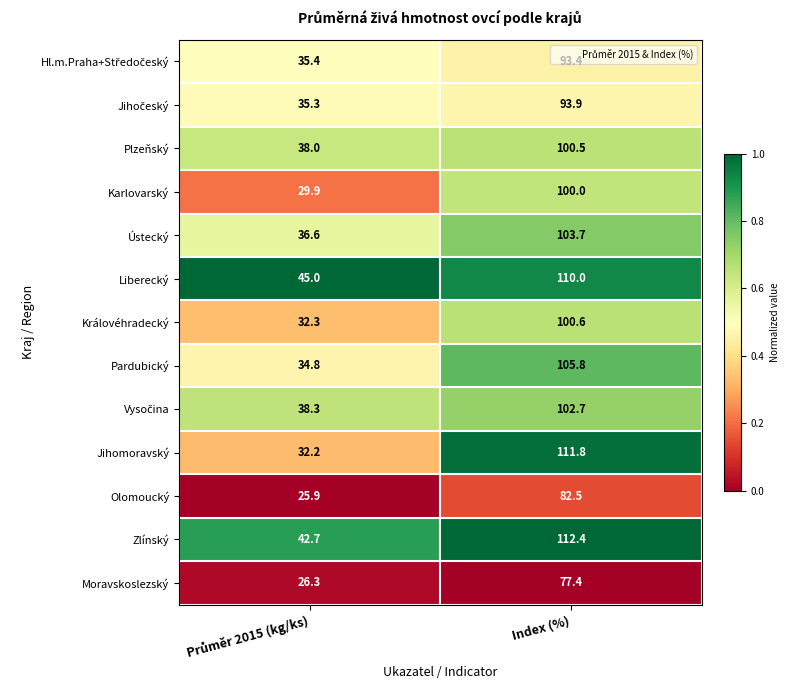

Count the number of categories in the chart.

2